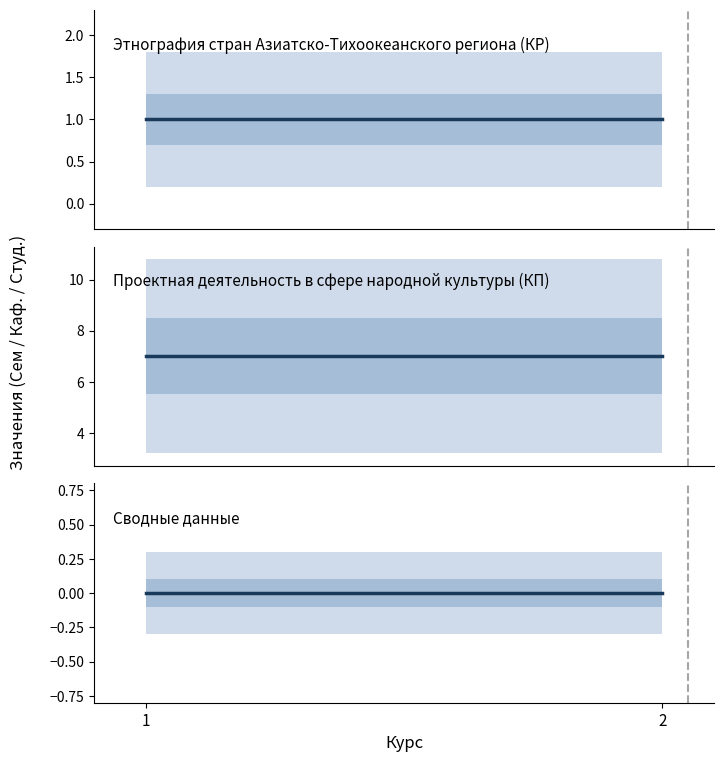

Reading right to left, what are all the values shown in this chart?

Этнография стран Азиатско-Тихоокеанского региона (КР): 1	1
Проектная деятельность в сфере народной культуры (КП): 7	7
Сводные данные: 0	0